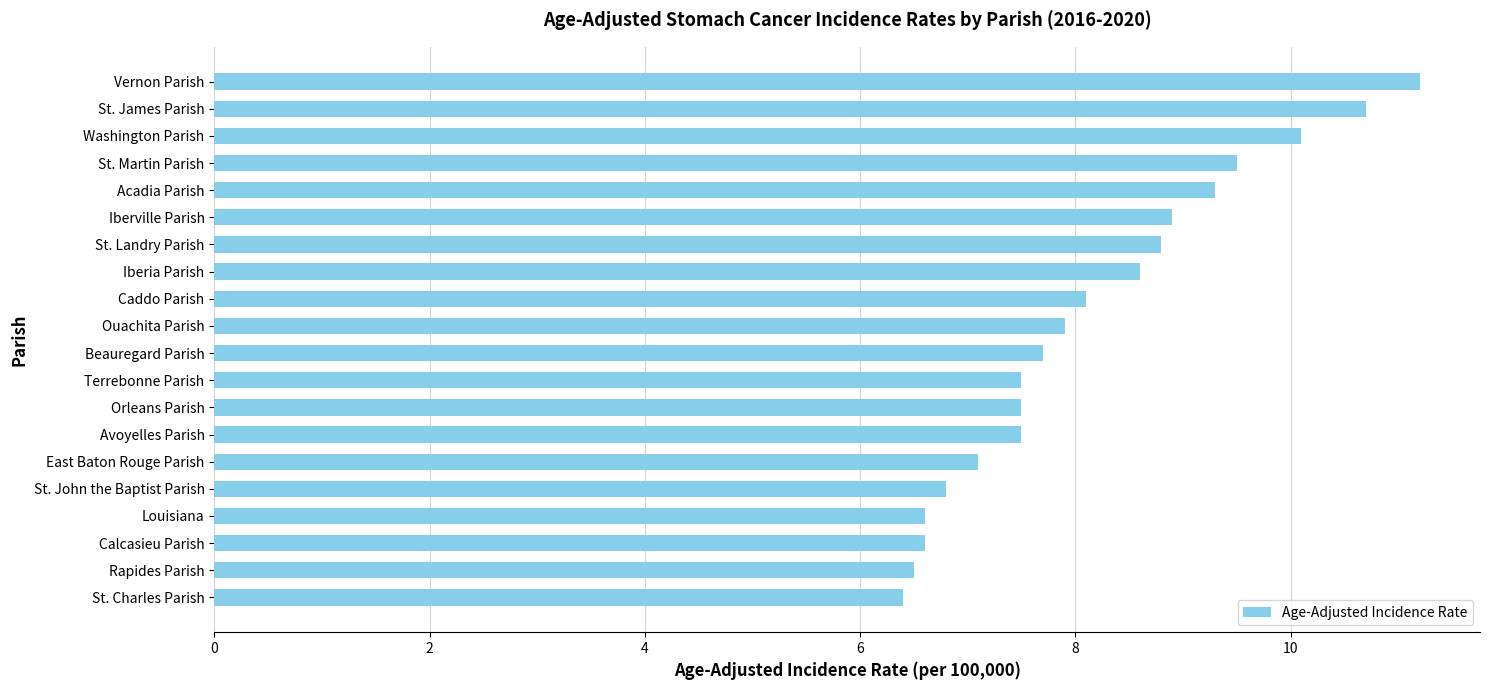

Approximately how many times larger is the value at East Baton Rouge Parish compared to Louisiana?

1.1